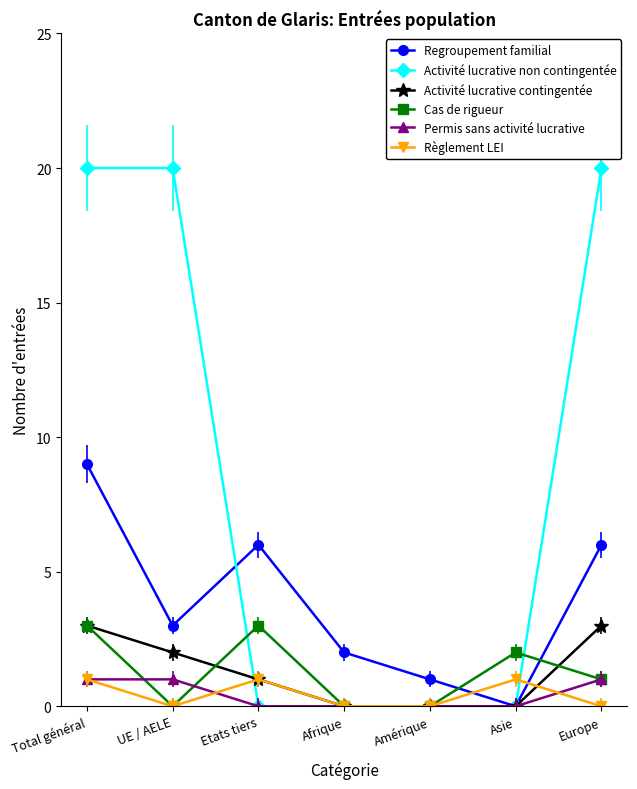

What is the label of the 2nd point from the left?

UE / AELE